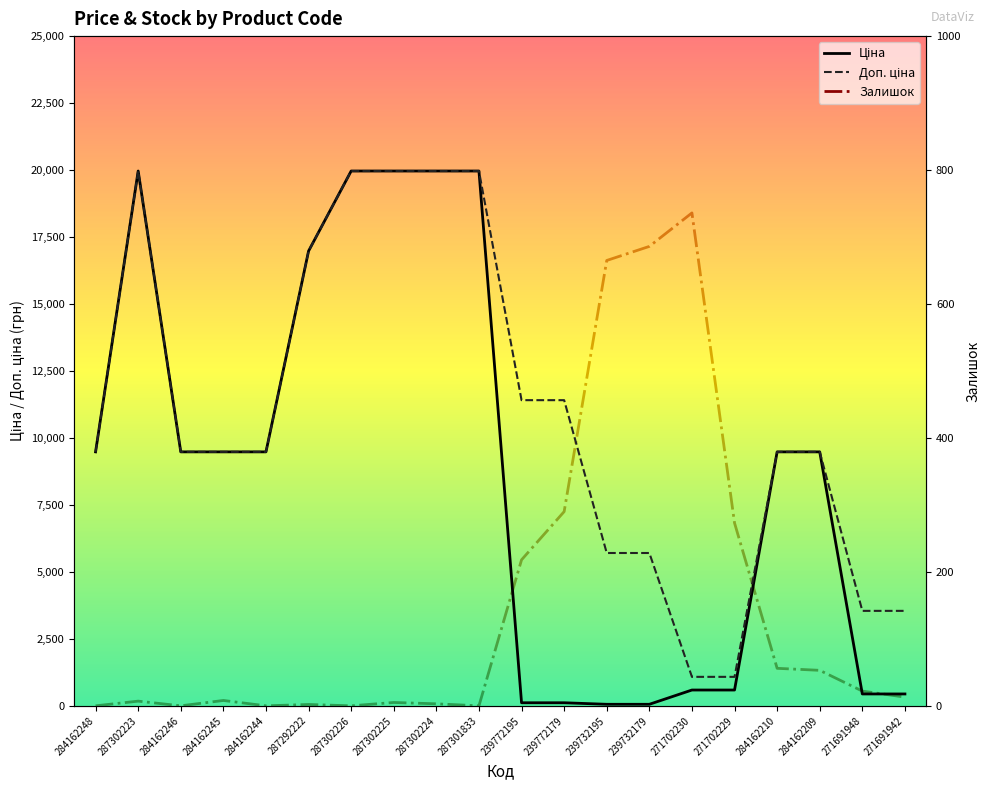

Where does the Доп. ціна series first go above 9480?

284162248